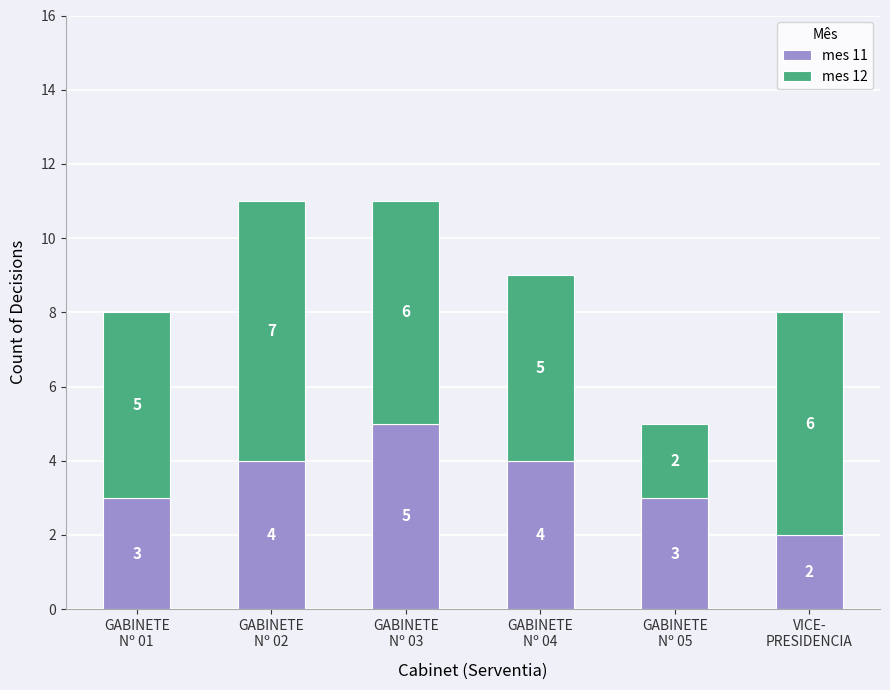

What are all the series names shown in the legend?

mes 11, mes 12